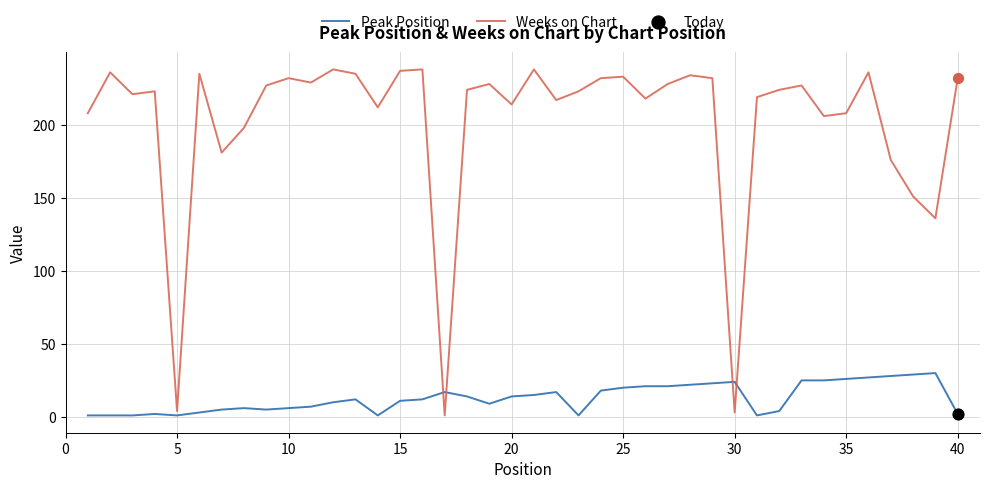

Which series has the largest total across all categories?

Weeks on Chart